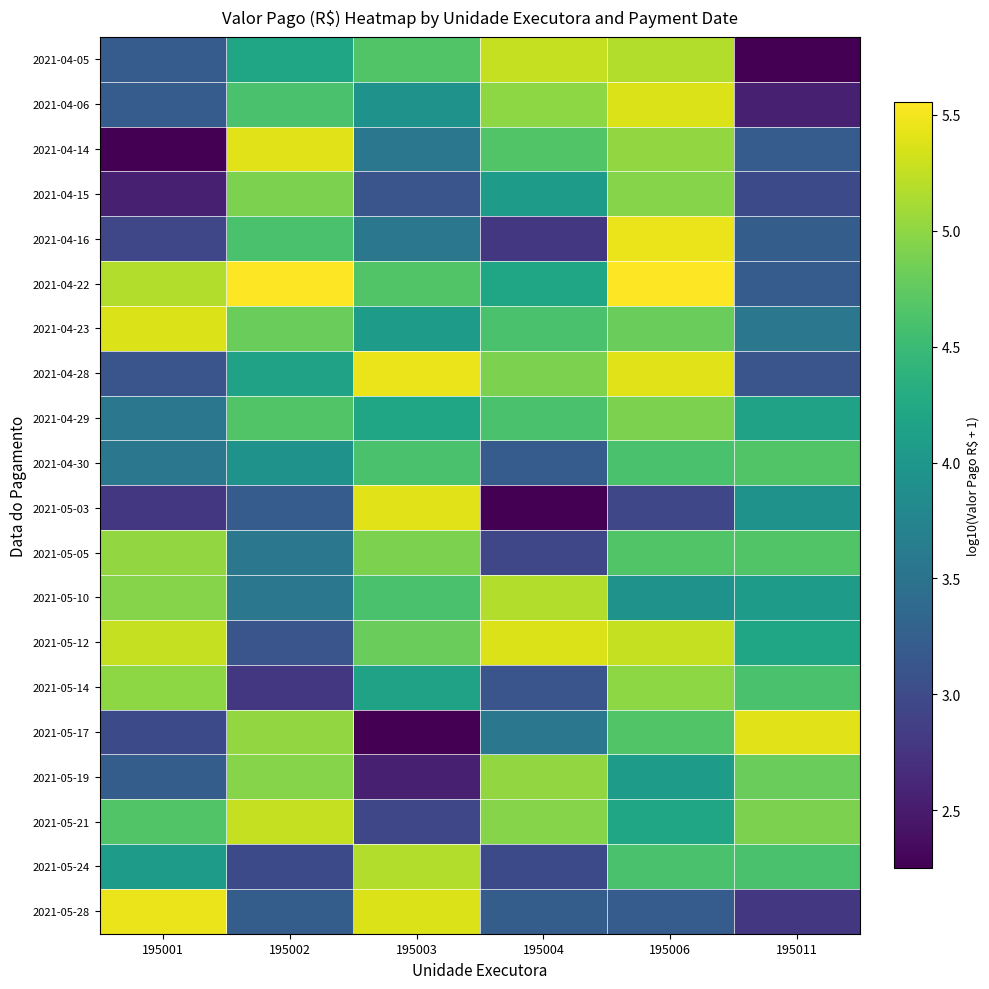

At which category does the chart reach its peak across all series?

195002